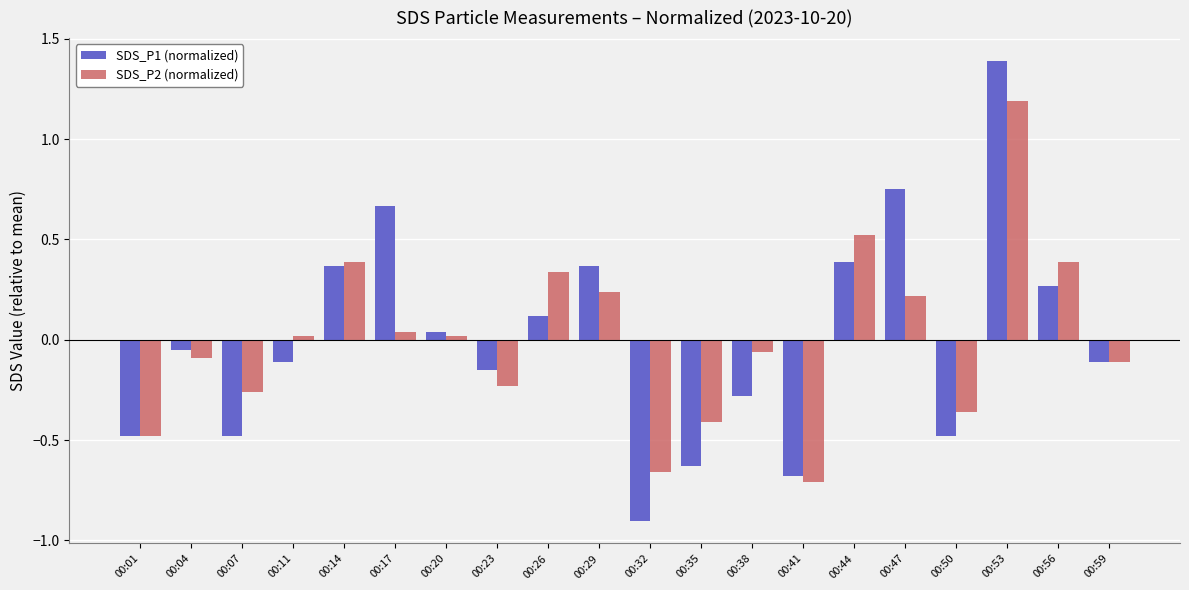

What is the difference between the highest and lowest values at 00:29?

0.1